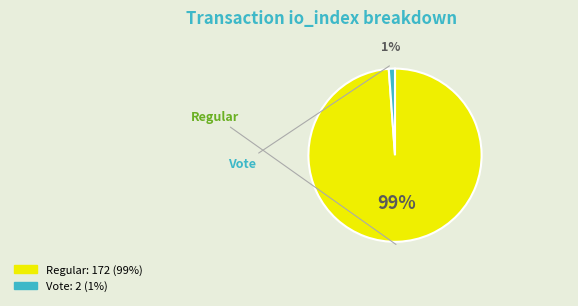

Rank the categories by value from lowest to highest.

Vote (io_index=2), Regular (io_index=172)